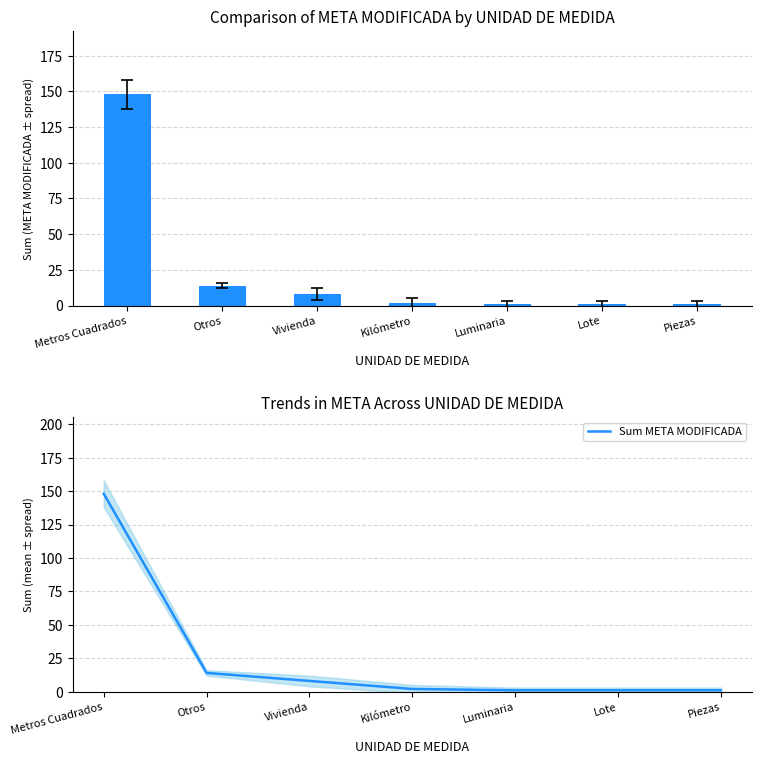

Read the Sum META MODIFICADA value at Metros Cuadrados.

148